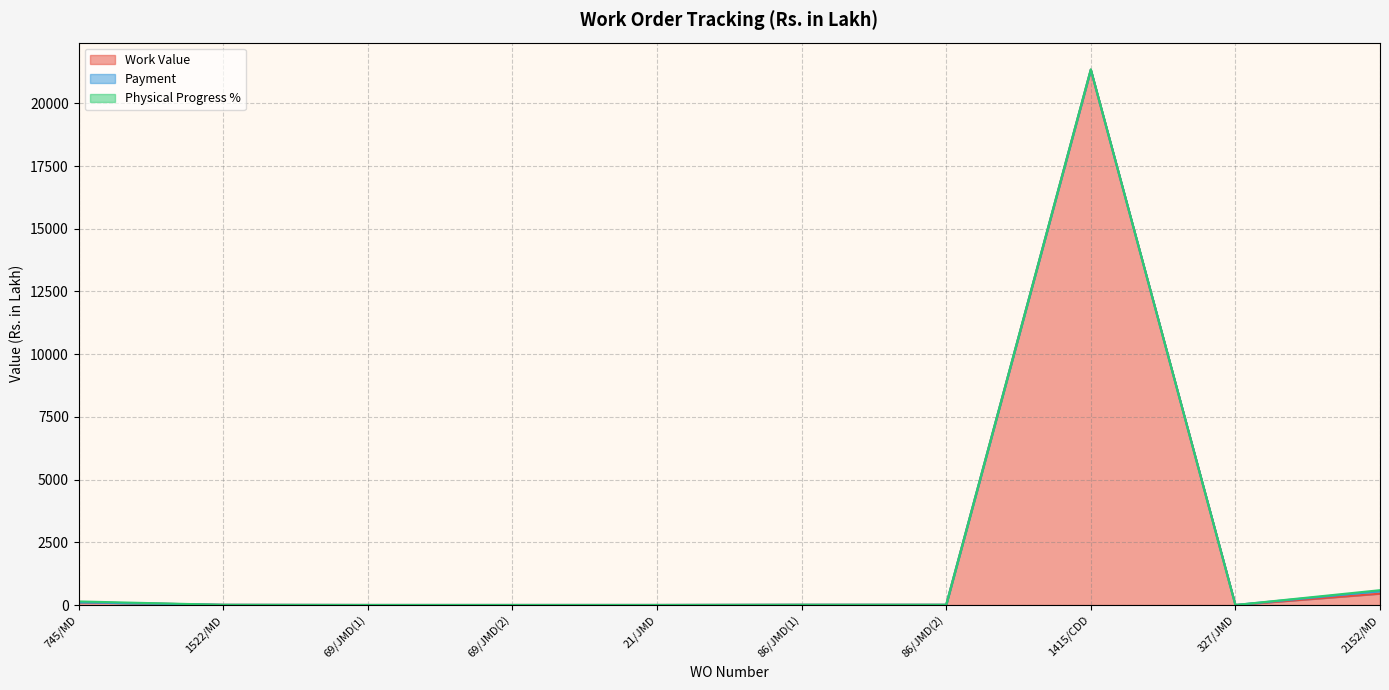

How many data points in Work Value are above 11?

5